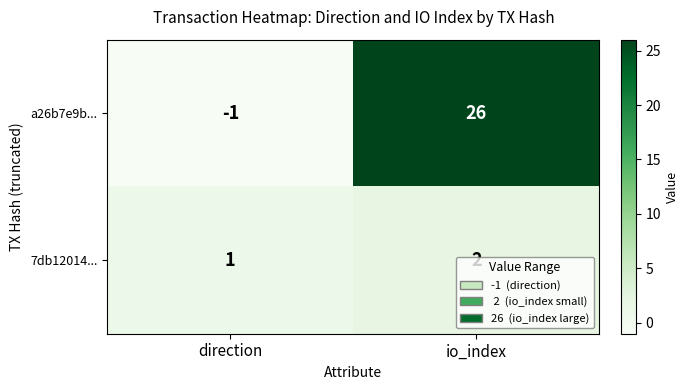

The 7db12014... series shows 2 at io_index. True or false?

True